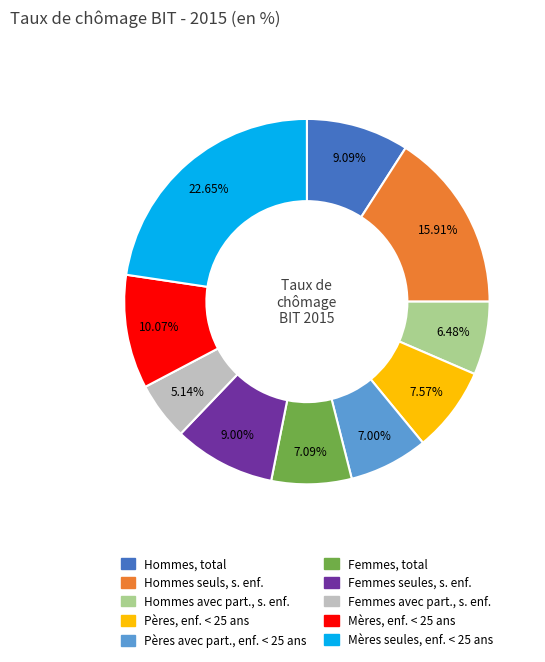

To the nearest percent, what is the average slice percentage?

10%